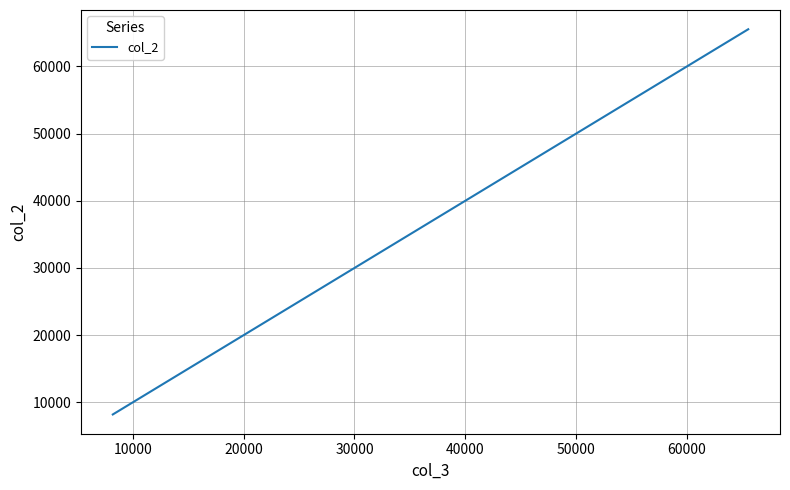

What is the average value?

30941.9